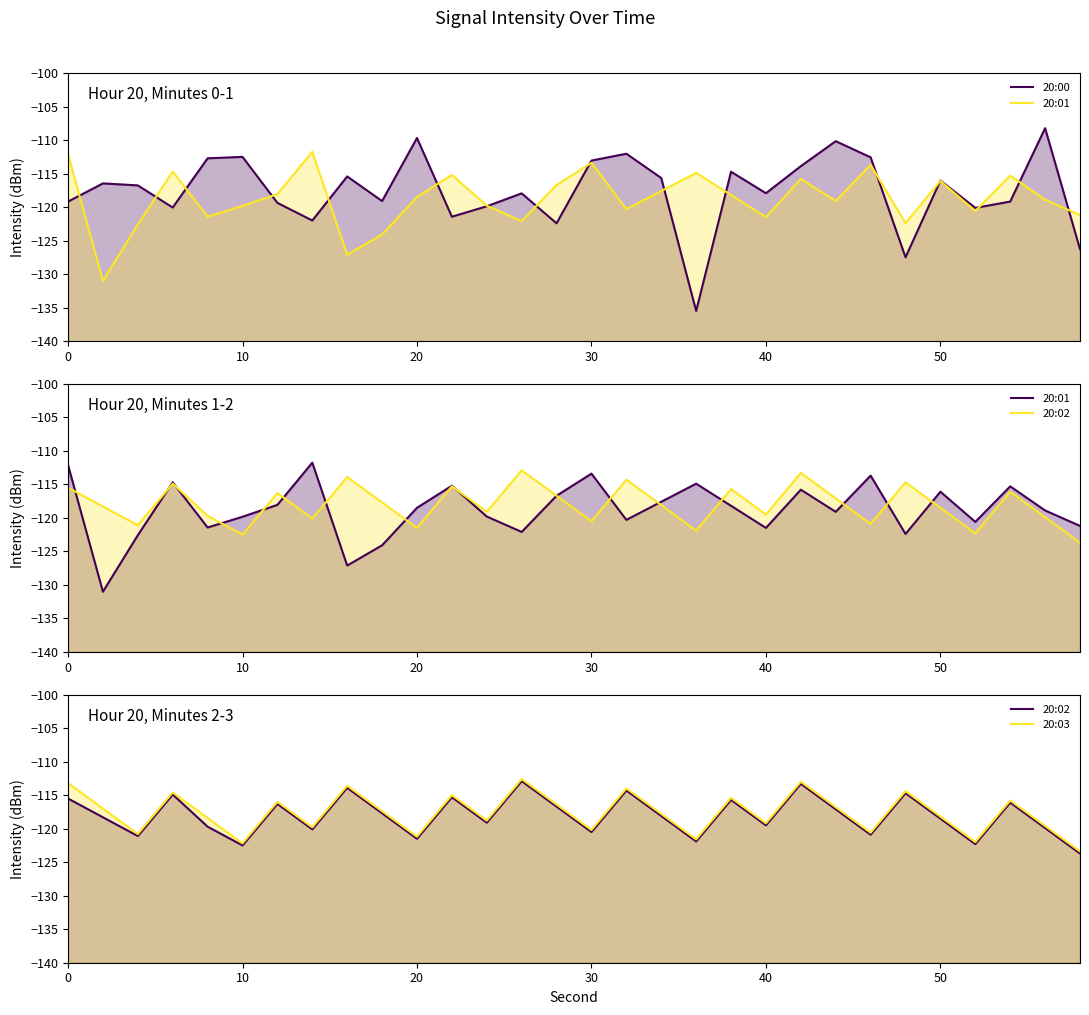

Which series ends up on top after the final intersection of 20:00 and 20:01?

20:01